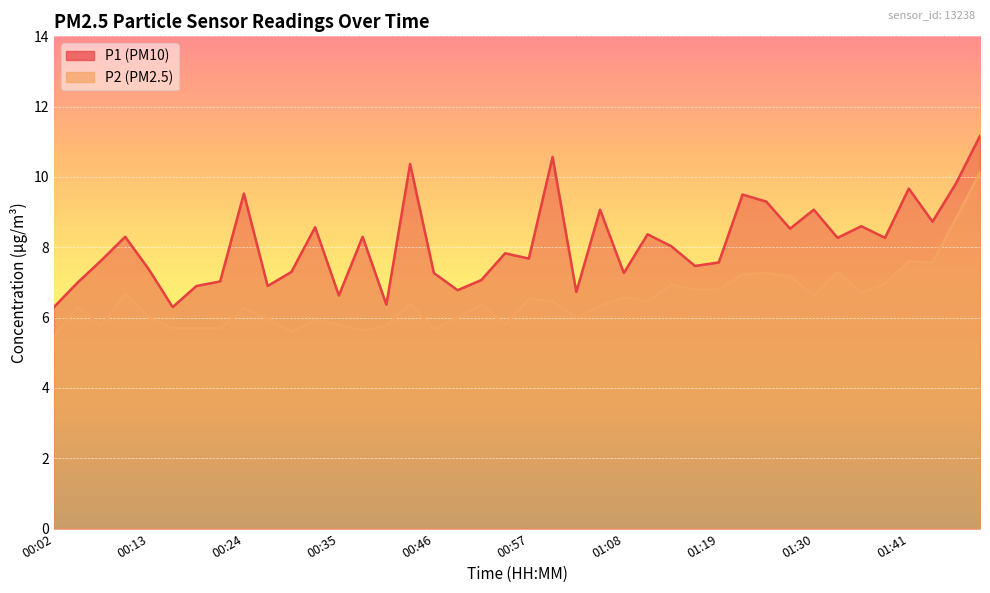

What are all the series names shown in the legend?

P1, P2